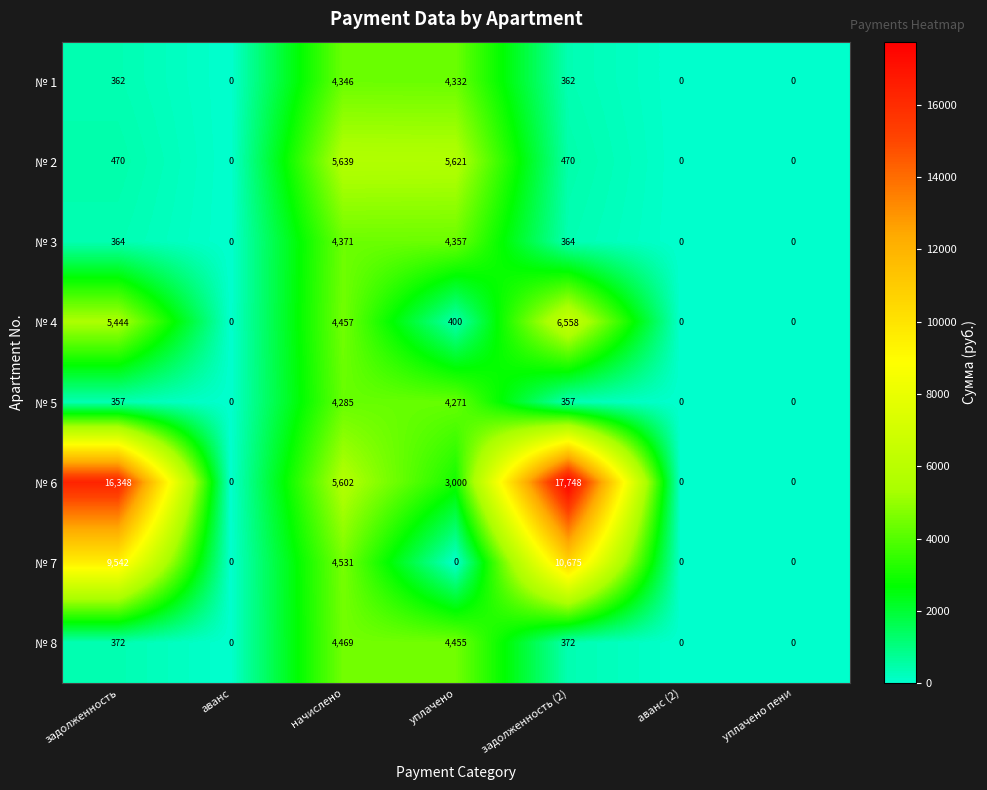

What is the average value of the № 4 series?

2408